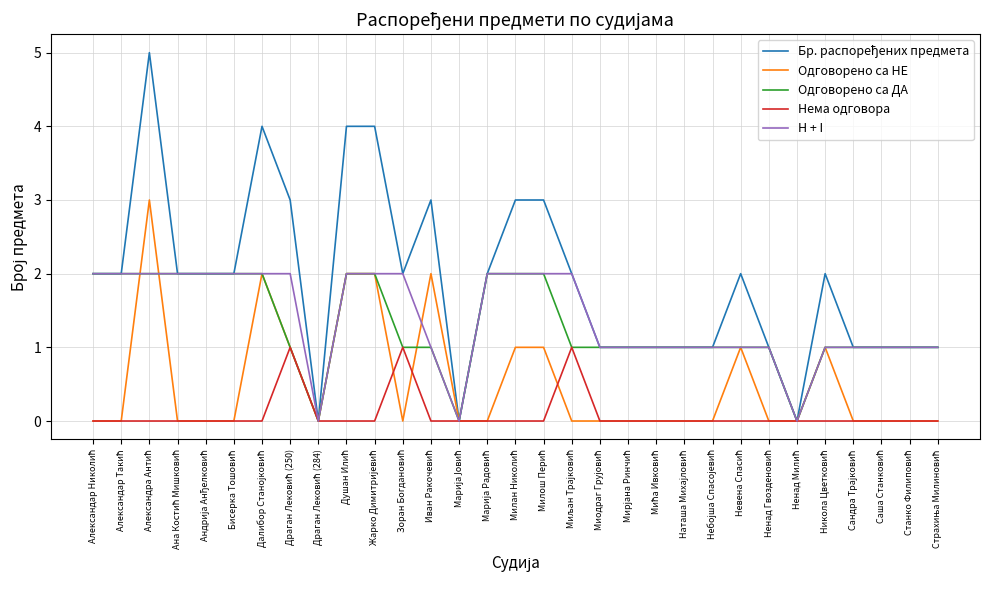

What is the maximum value shown in the chart?

5